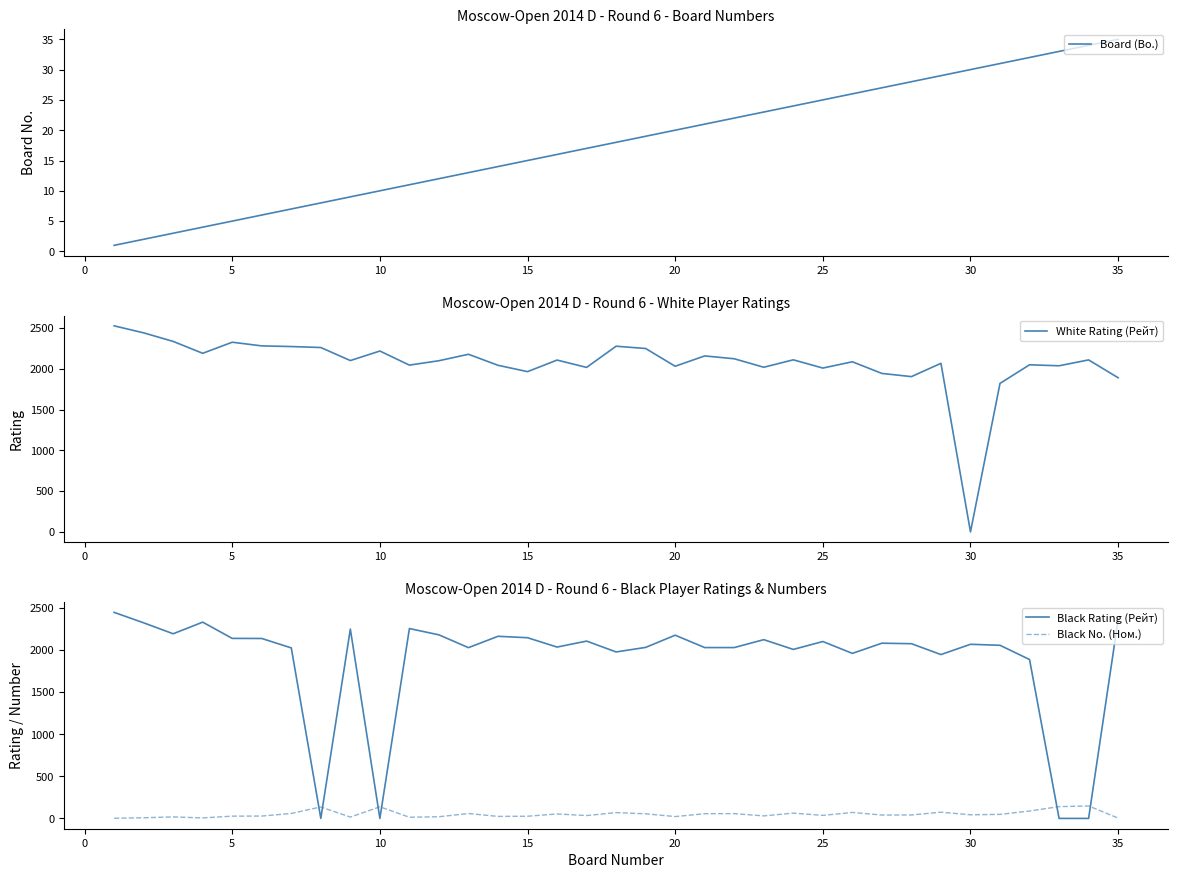

True or false: Black Rating (Рейт) and Black No. (Ном.) intersect in this chart.

True